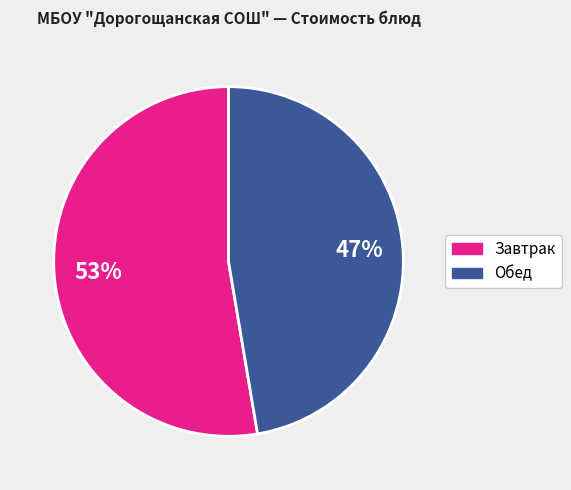

Does any single category account for the majority?

Yes